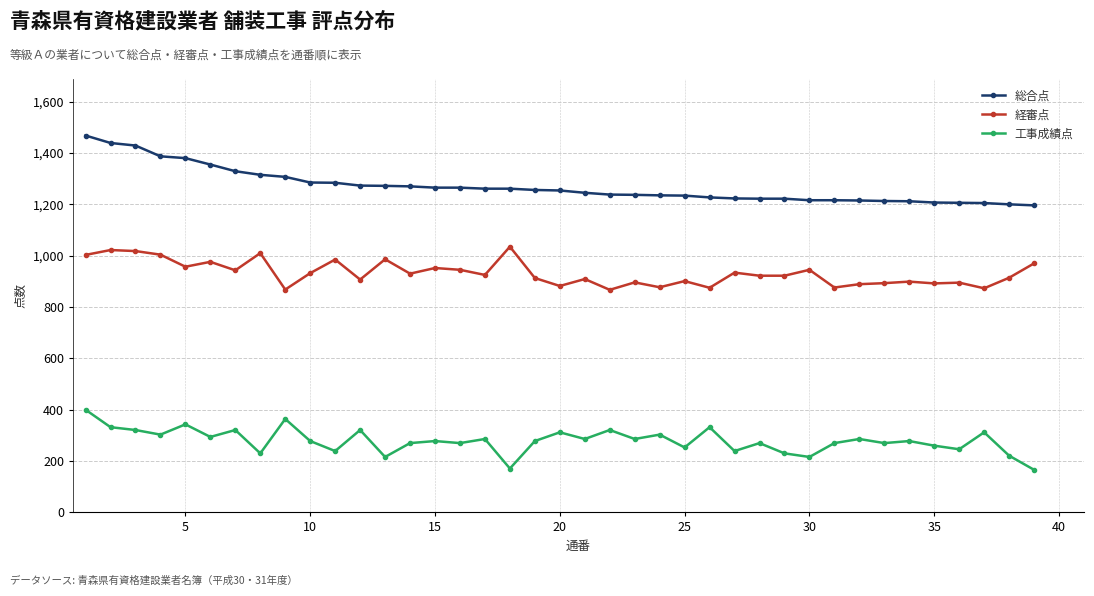

Does the chart have visible grid lines?

Yes